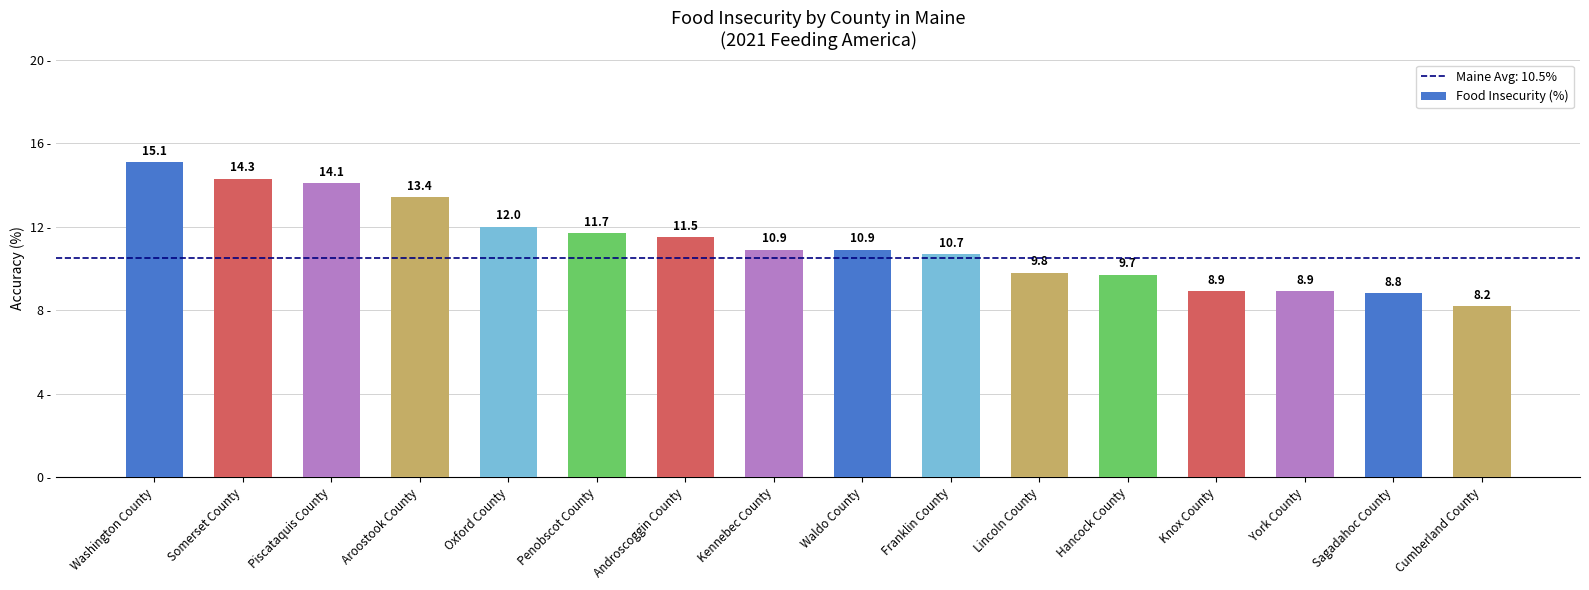

Does the chart contain stacked bars?

No